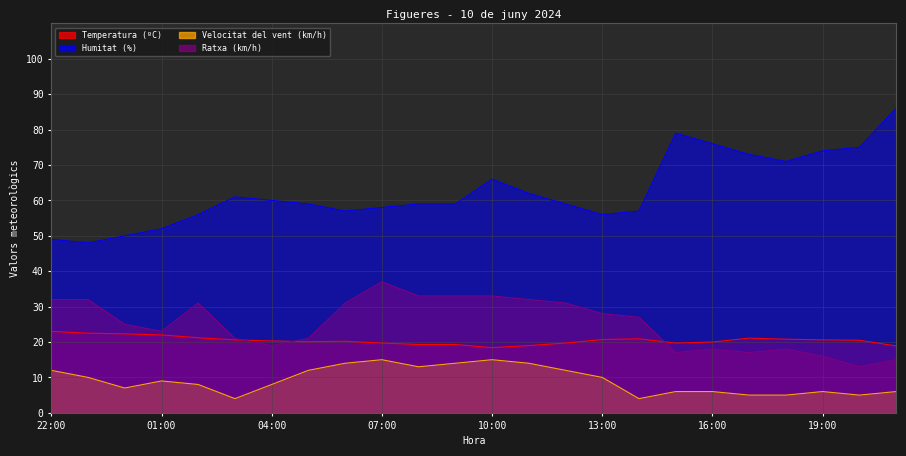

What is the label of the 24th point from the left?

21:00